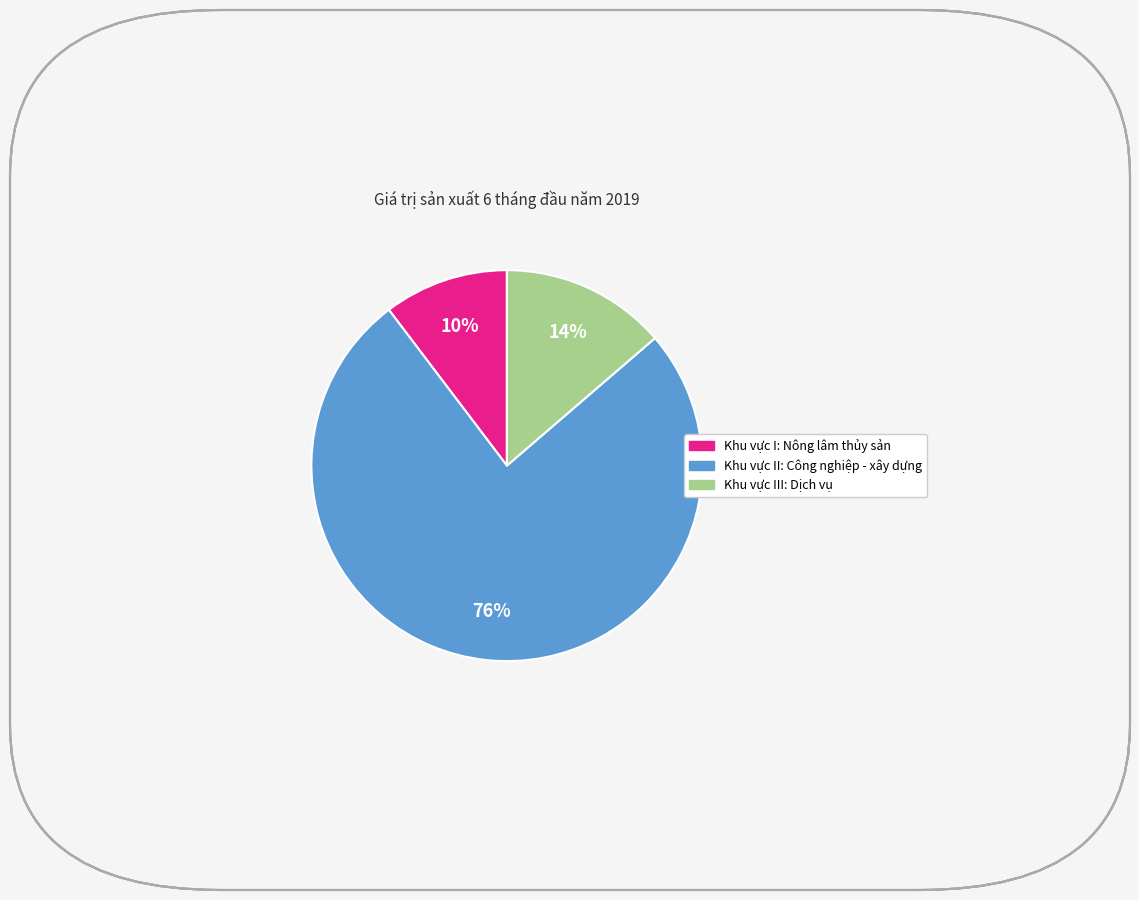

To the nearest percent, what is the difference between the largest and smallest slice percentages?

66%